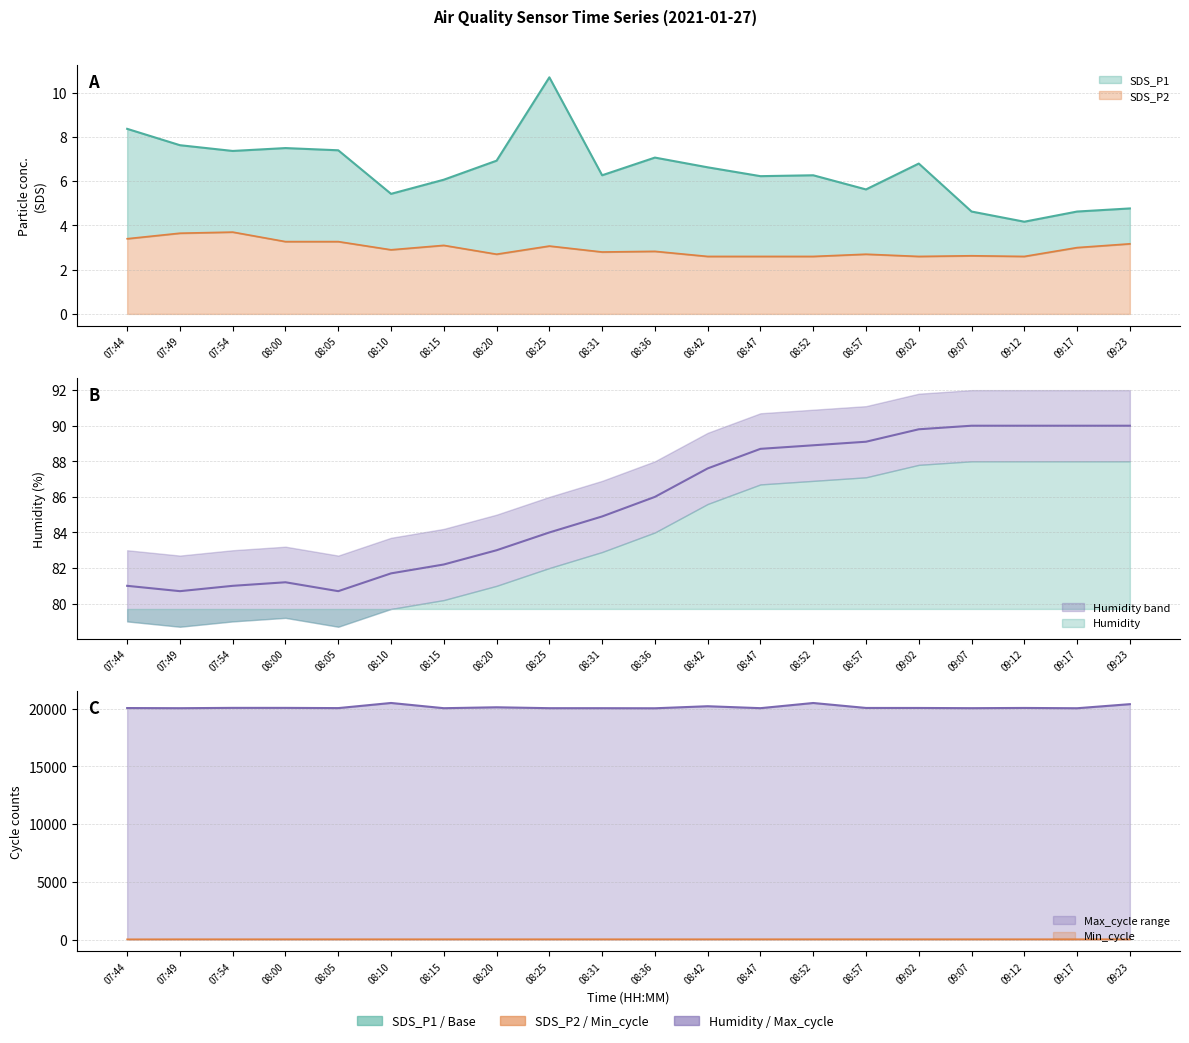

How many interior local valleys does the SDS_P1 series have?

6